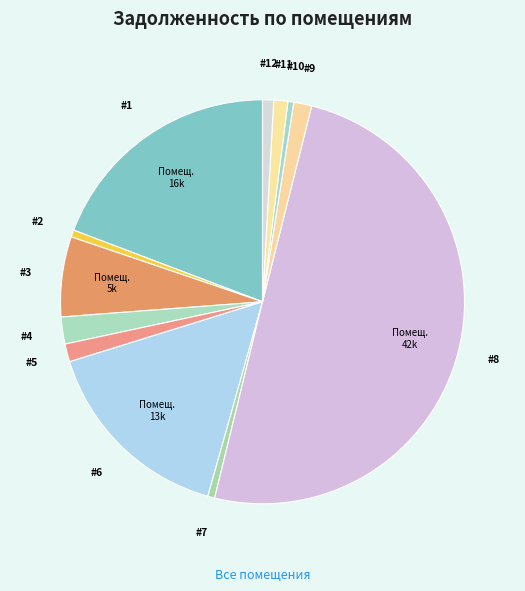

To the nearest percent, what is the difference between the largest and smallest slice percentages?

49%